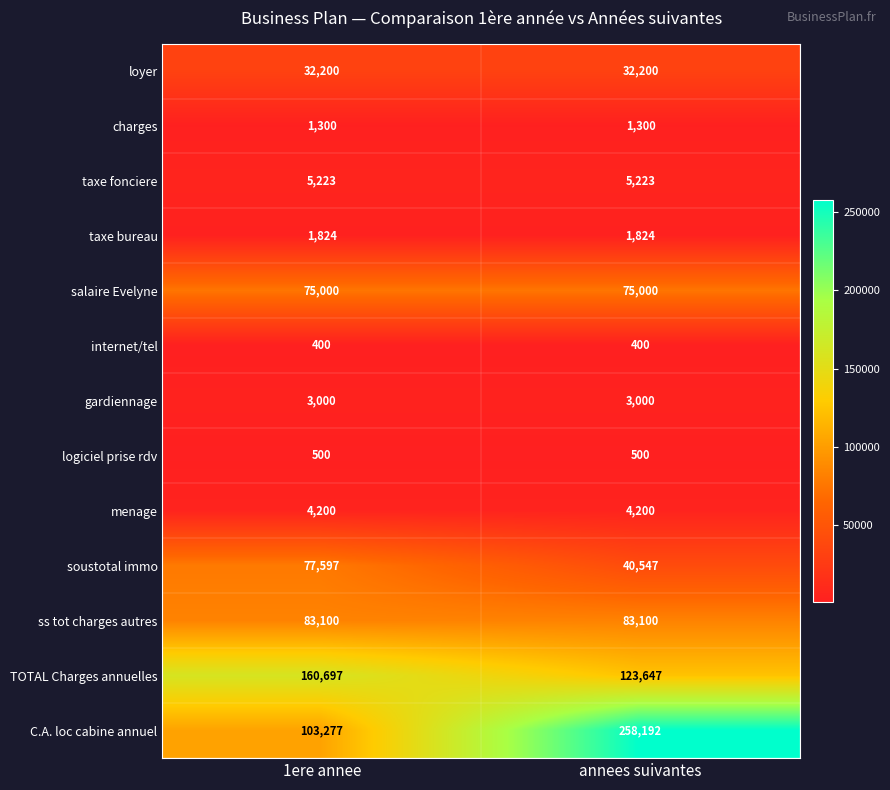

What is the total value across all series at 1ere annee?

548318